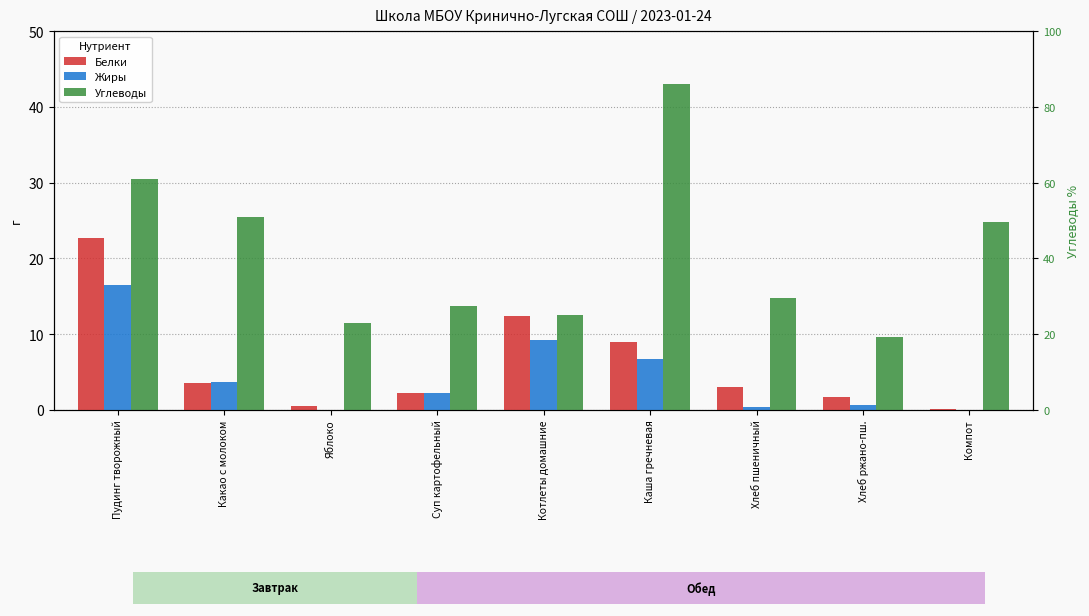

Does the chart contain stacked bars?

No